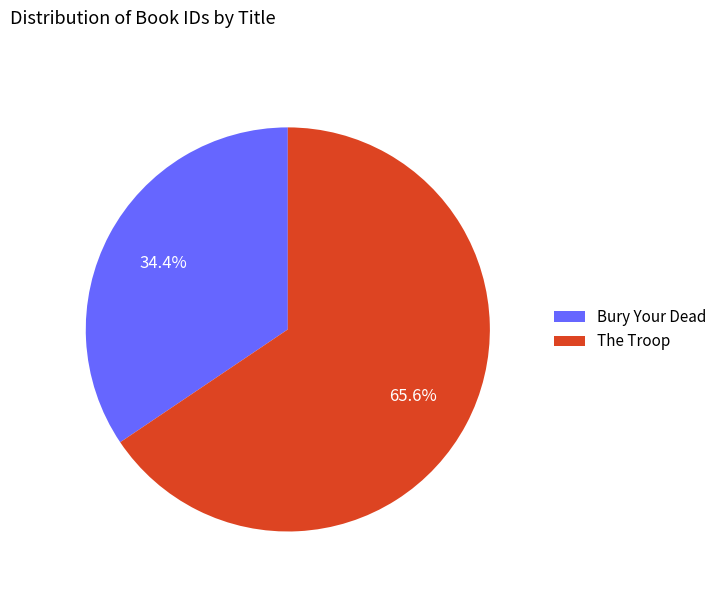

To the nearest percent, what portion does Bury Your Dead represent?

34%